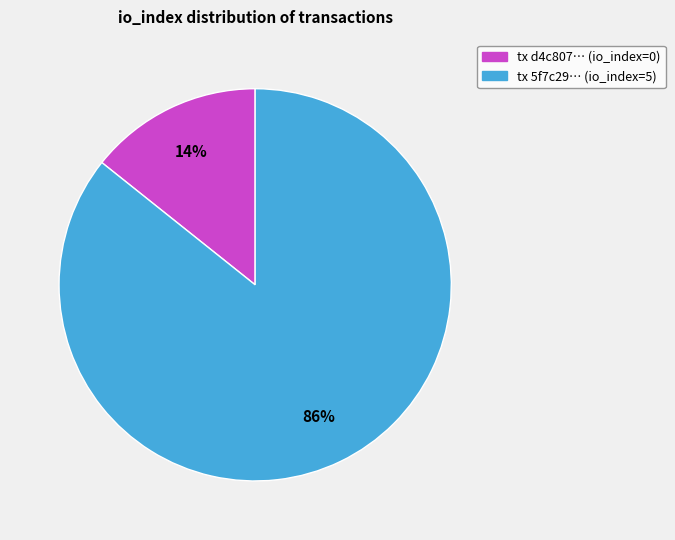

Is there a majority slice in this chart?

Yes